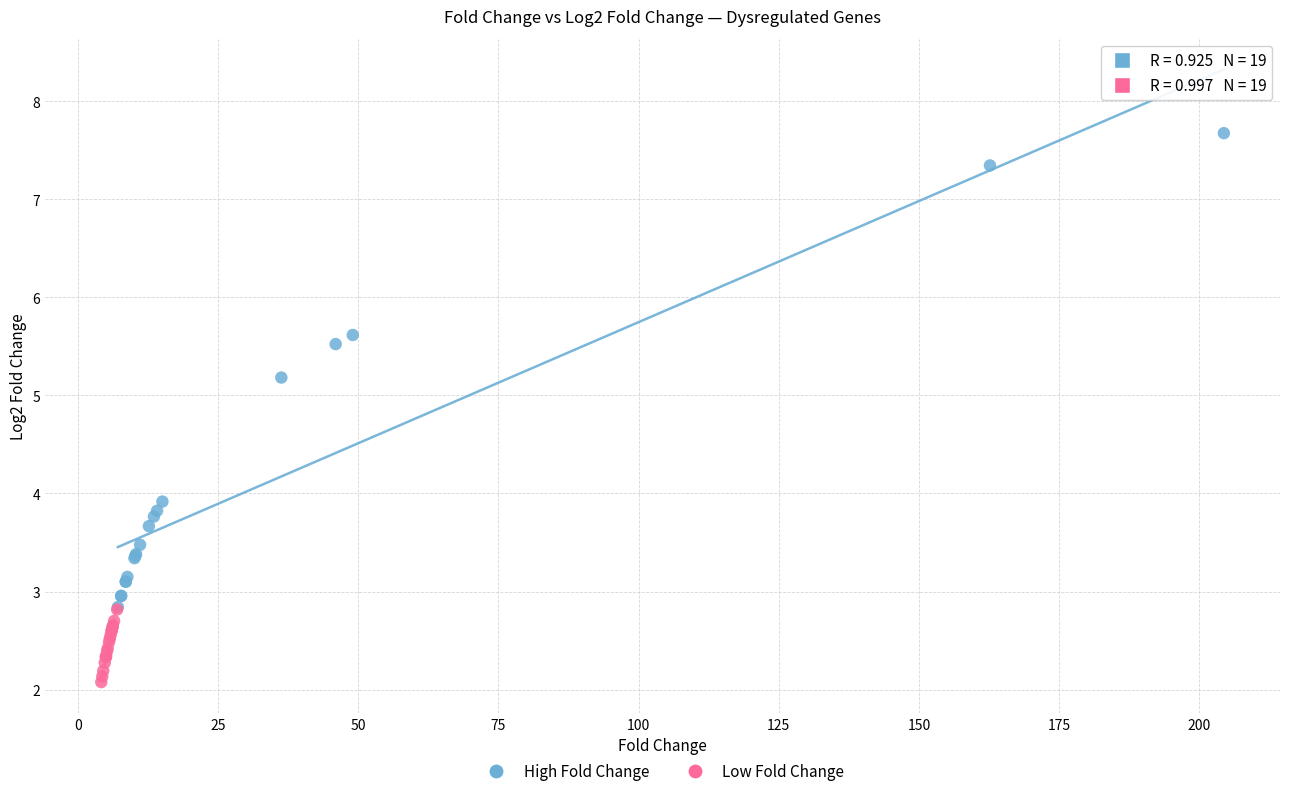

Which series reaches the minimum Y coordinate?

Low Fold Change